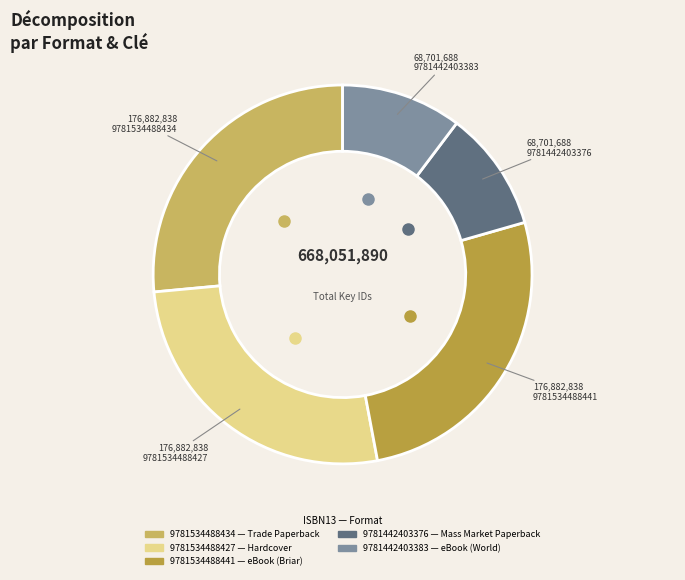

Which has a higher value, 9781442403376 or 9781534488434?

9781534488434